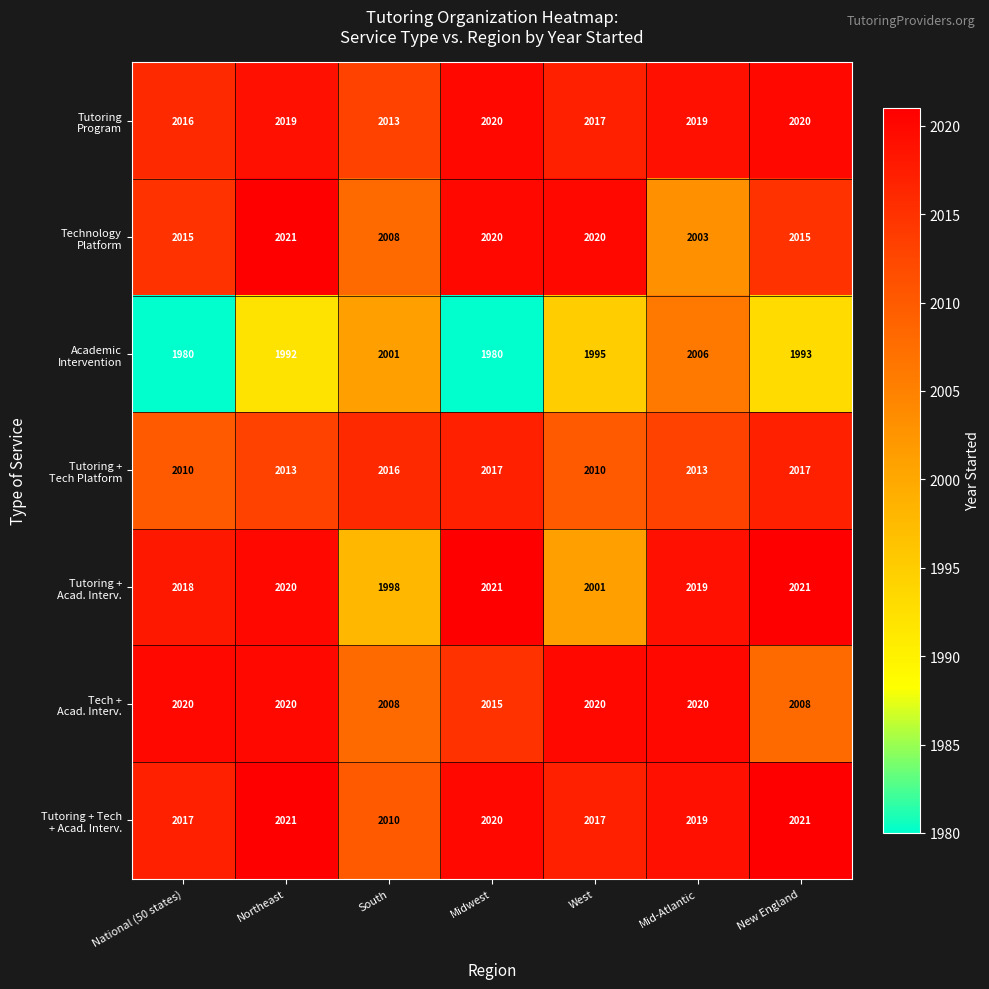

At which category is the sum across all series the highest?

Northeast